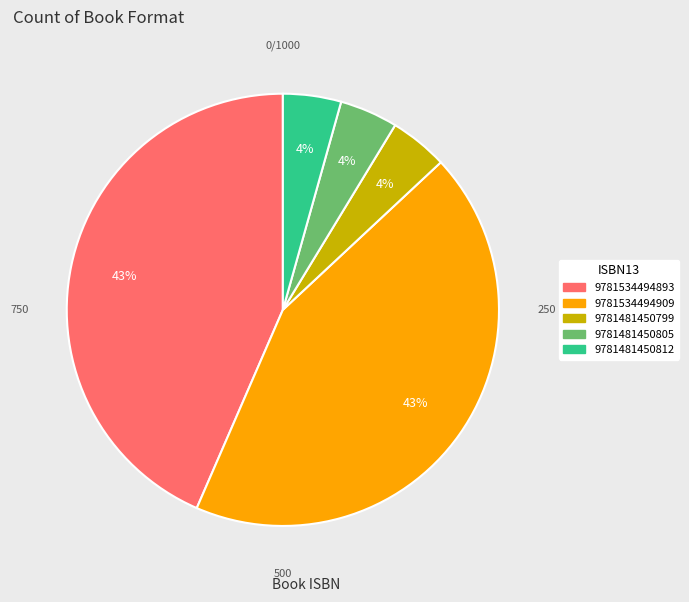

Between 9781481450812 and 9781534494909, which is larger?

9781534494909